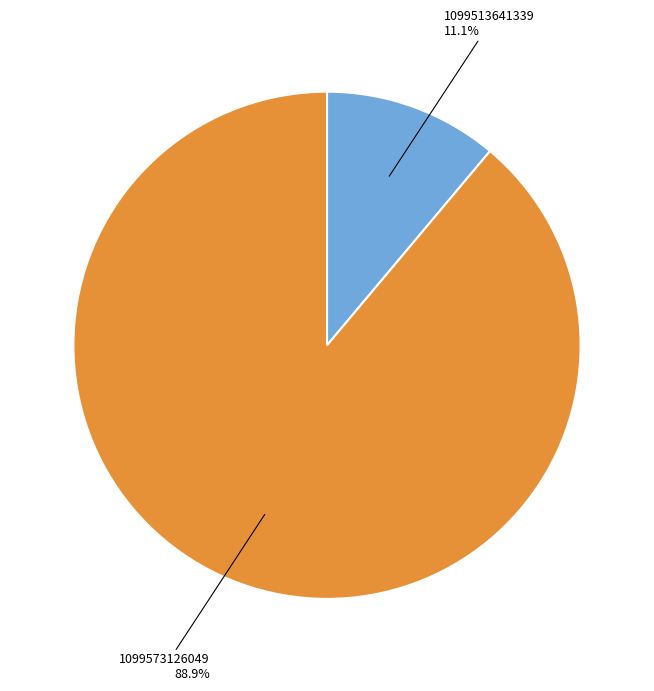

To the nearest percent, what is the average slice percentage?

50%